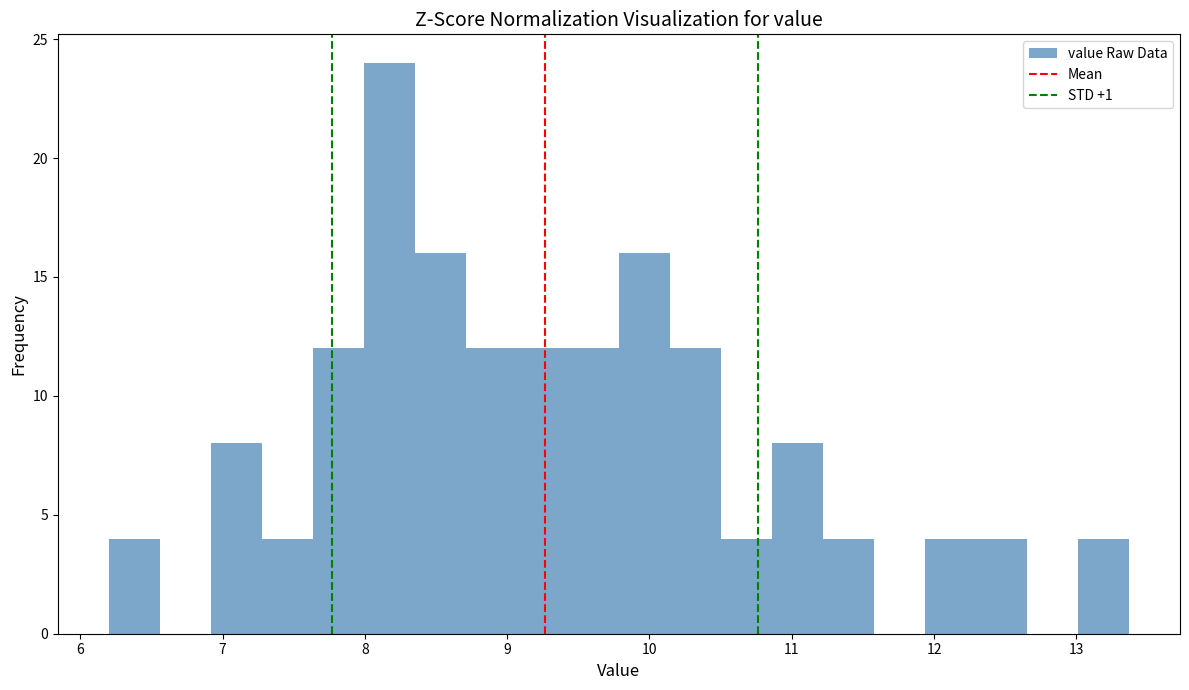

Around what value on the x-axis is the tallest bar? Give the approximate position of its centre, as read against the axis.

8.2